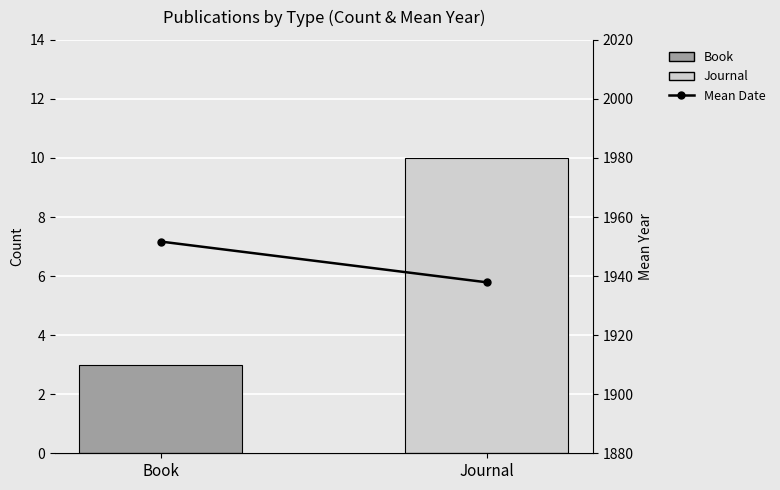

Reading left to right, transcribe all the data shown in this chart.

Count: Book=3.0	Journal=10.0
Mean Date: Book=1951.7	Journal=1937.9